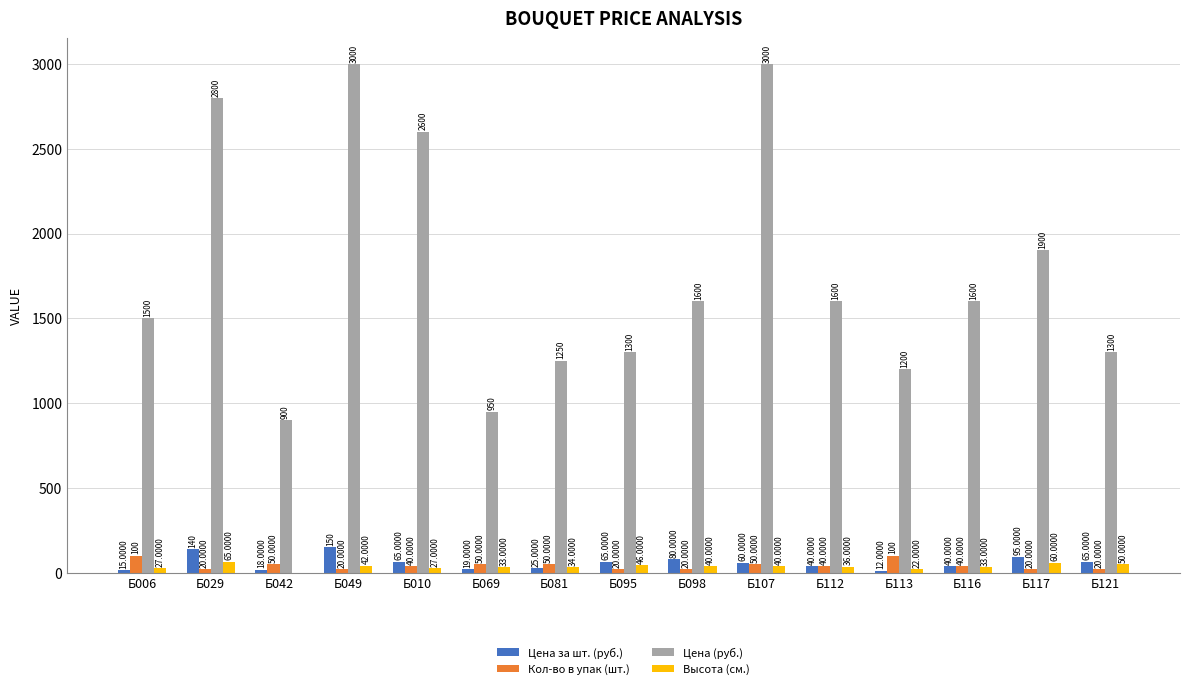

Reading right to left, list all the values displayed in this chart.

Цена за шт. (руб.): 65	95	40	12	40	60	80	65	25	19	65	150	18	140	15
Кол-во в упак (шт.): 20	20	40	100	40	50	20	20	50	50	40	20	50	20	100
Цена (руб.): 1300	1900	1600	1200	1600	3000	1600	1300	1250	950	2600	3000	900	2800	1500
Высота (см.): 50	60	33	22	36	40	40	46	34	33	27	42	0	65	27